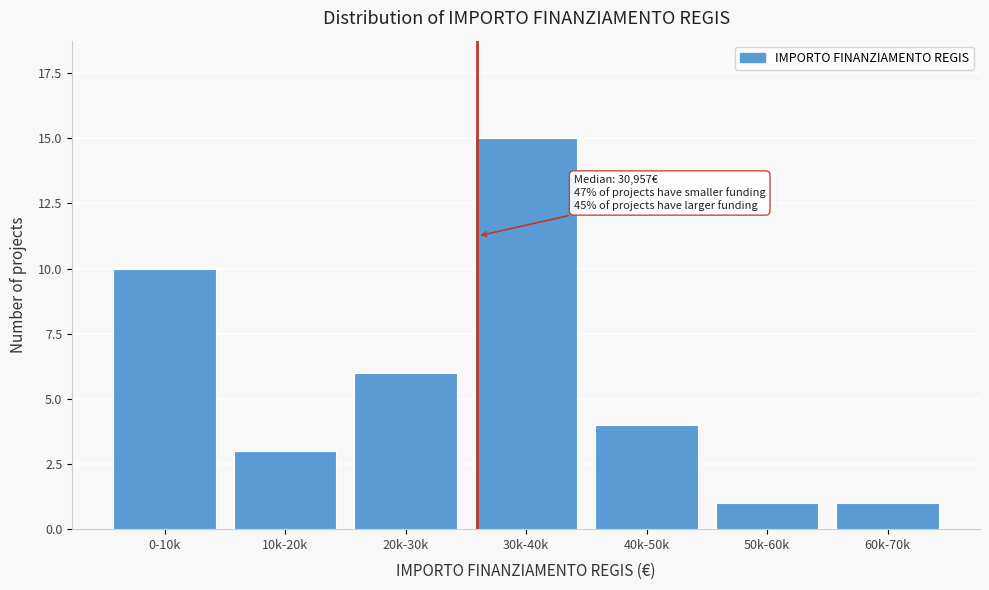

Reading left to right, extract all data points from this chart.

10	3	6	15	4	1	1